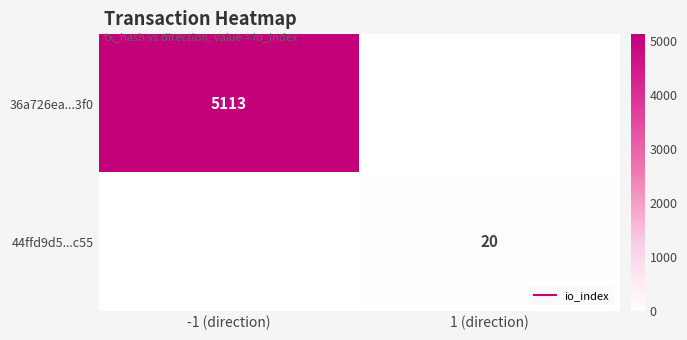

The value of 44ffd9d5...c55 at 1 (direction) is 33. True or false?

False